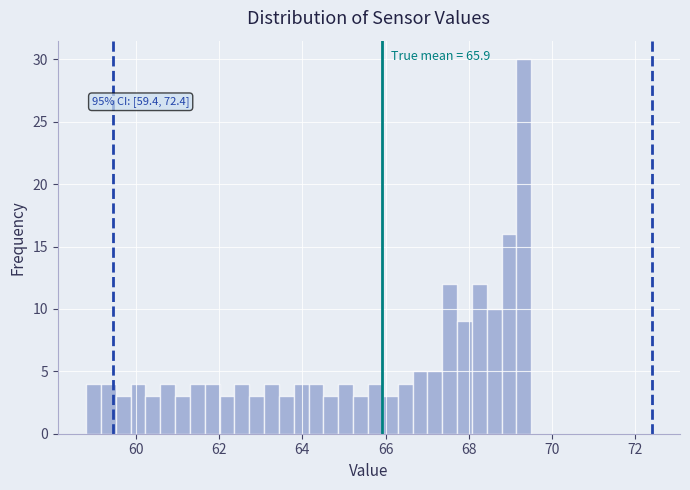

Read against the x-axis, roughly where is the centre of the tallest bar?

69.4